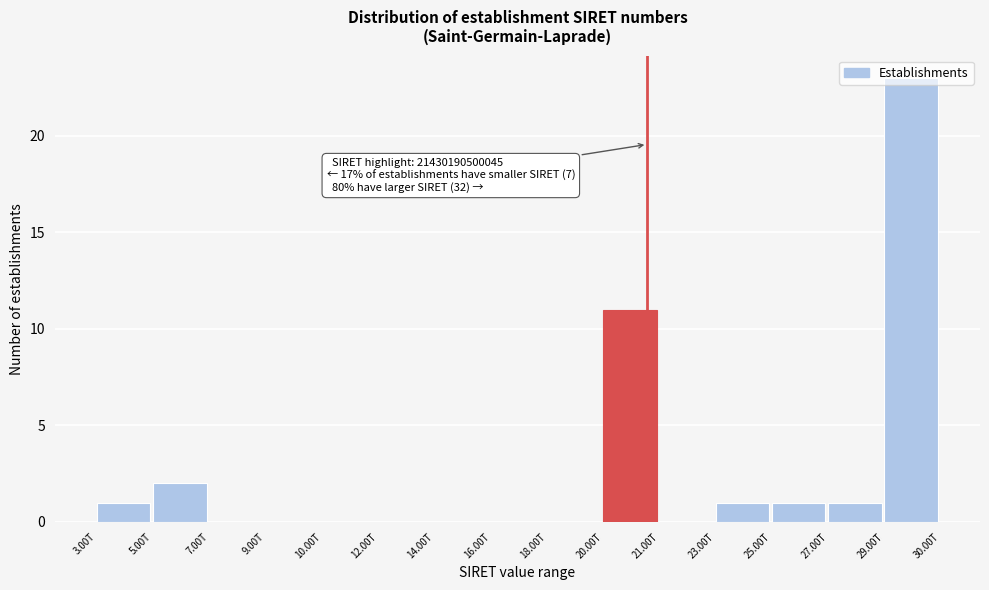

Which label corresponds to the largest value in the chart?

29.00T